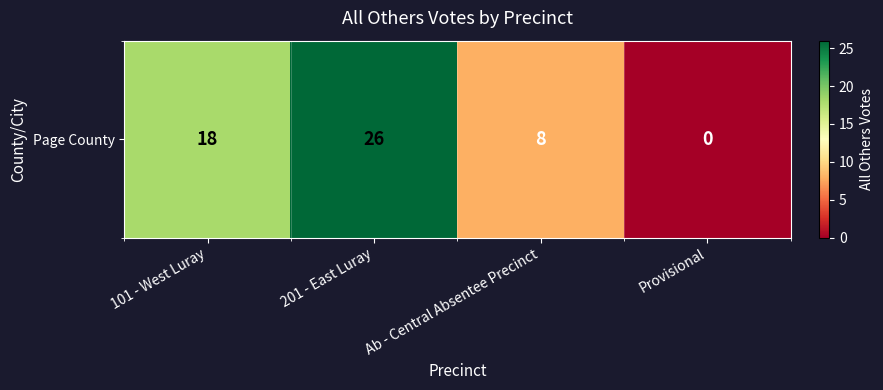

Reading right to left, transcribe all the data shown in this chart.

0	8	26	18